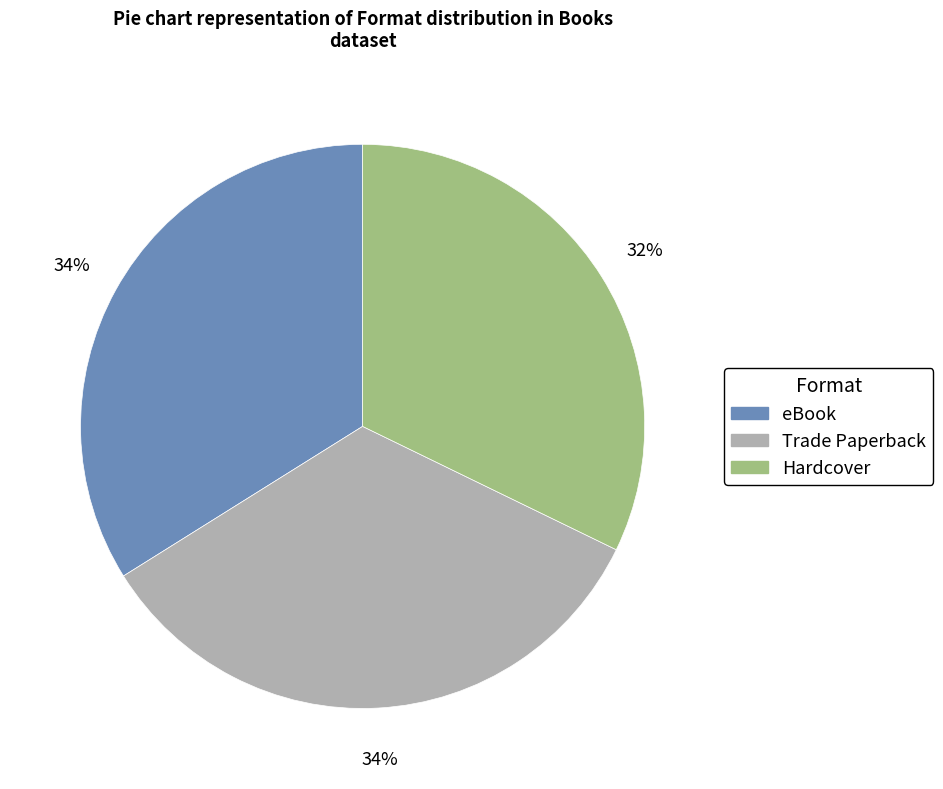

Do eBook and Hardcover together represent more than half of the pie?

Yes